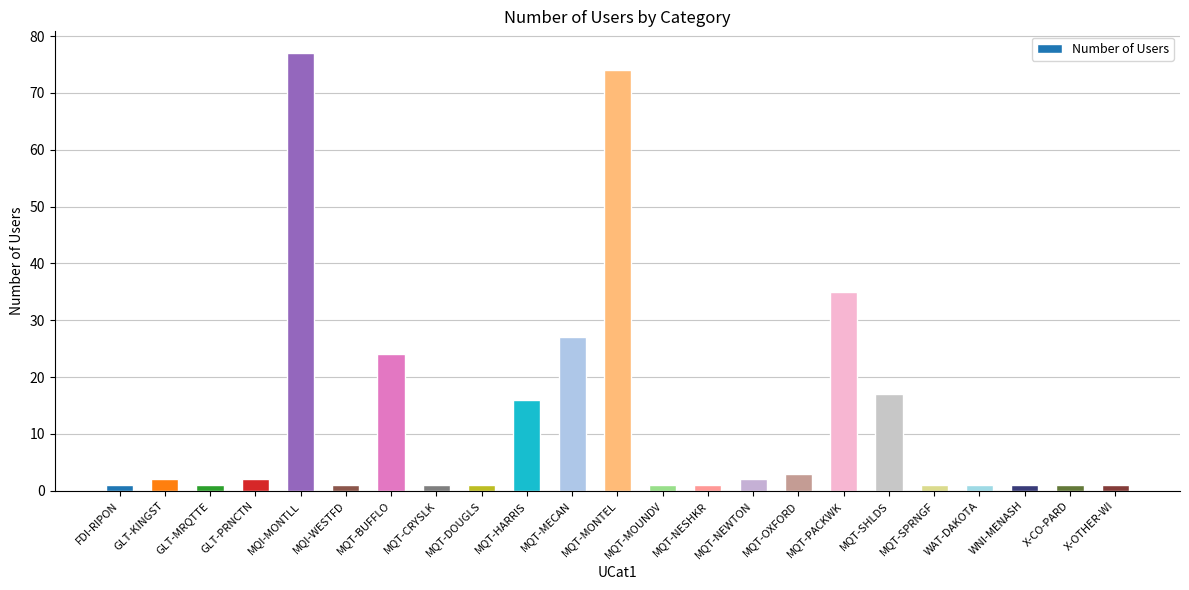

Where is the data nearest to the value 39?

MQT-PACKWK